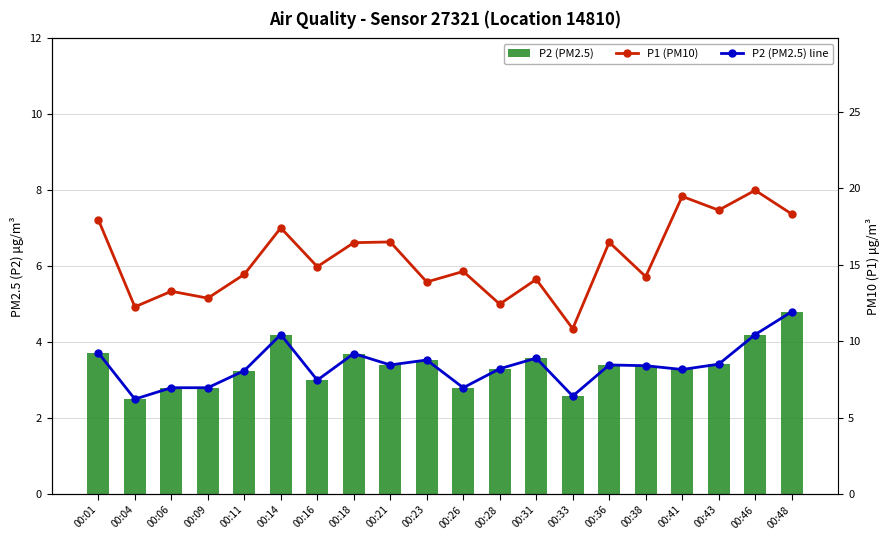

Reading left to right, transcribe all the data shown in this chart.

P2 (PM2.5): 3.7	2.5	2.8	2.8	3.2	4.2	3.0	3.7	3.4	3.5	2.8	3.3	3.6	2.6	3.4	3.4	3.3	3.4	4.2	4.8
P1 (PM10): 17.9	12.2	13.3	12.8	14.4	17.4	14.9	16.4	16.5	13.9	14.6	12.4	14.1	10.8	16.5	14.2	19.5	18.6	19.9	18.3
P2 (PM2.5) line: 3.7	2.5	2.8	2.8	3.2	4.2	3.0	3.7	3.4	3.5	2.8	3.3	3.6	2.6	3.4	3.4	3.3	3.4	4.2	4.8